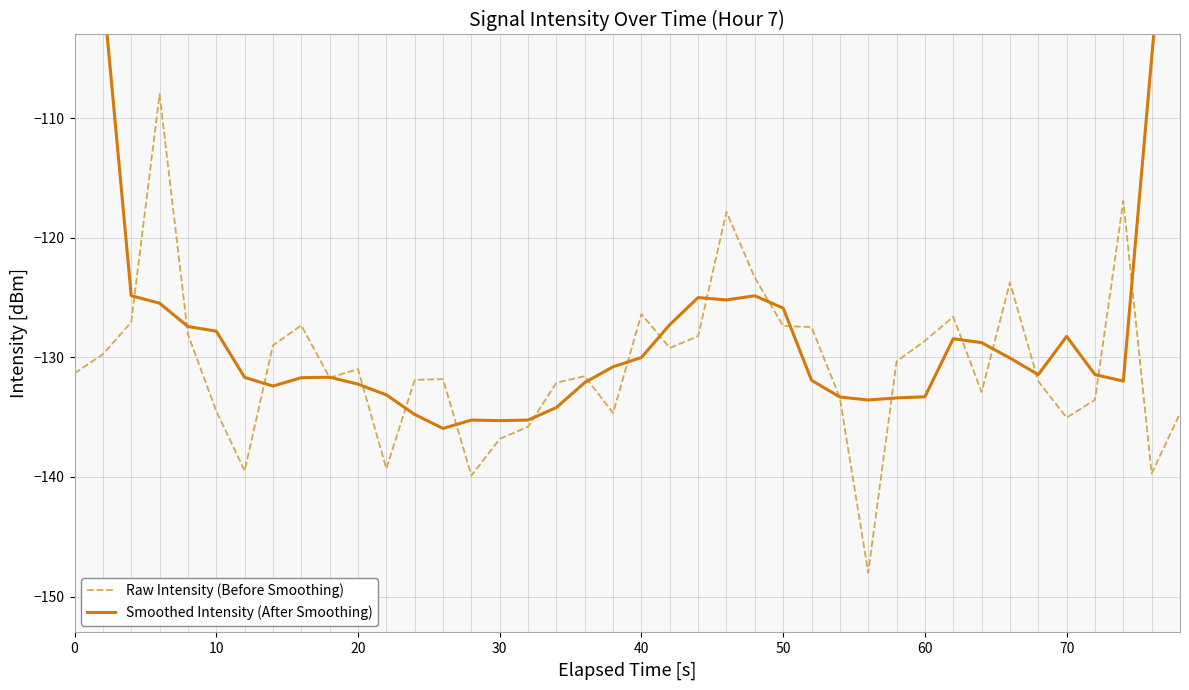

Rank the series by their maximum value, from highest to lowest.

Smoothed Intensity (After Smoothing), Raw Intensity (Before Smoothing)